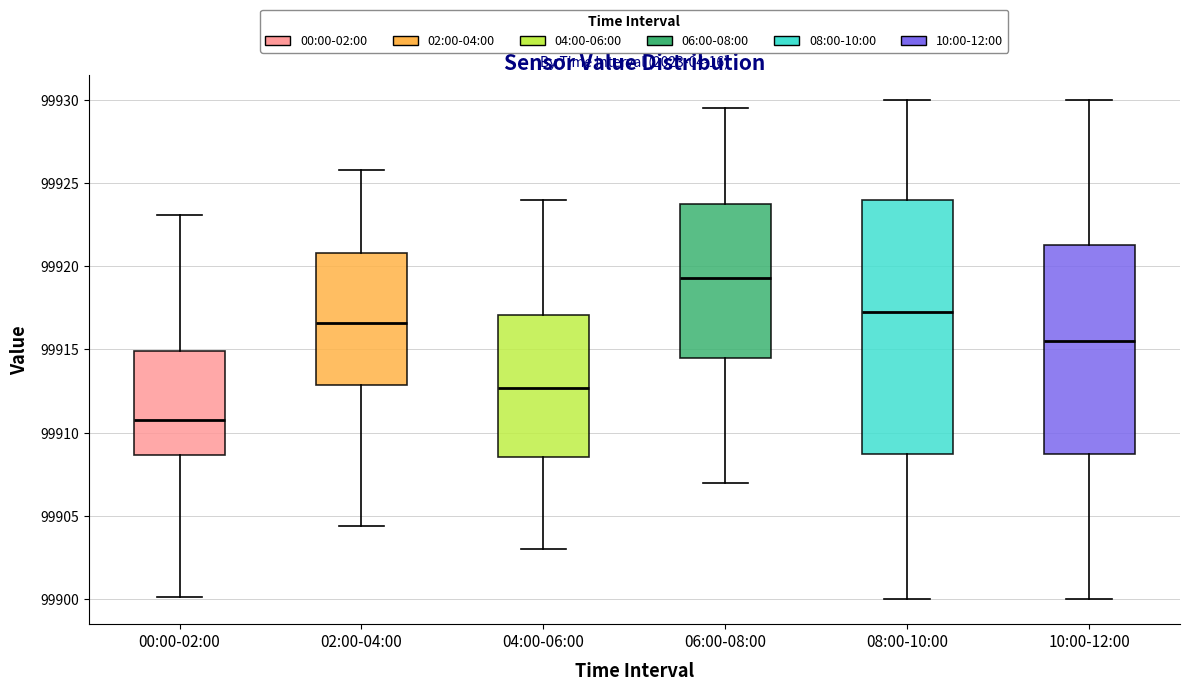

Comparing the boxes themselves (not the whiskers), which one is the tallest?

08:00-10:00